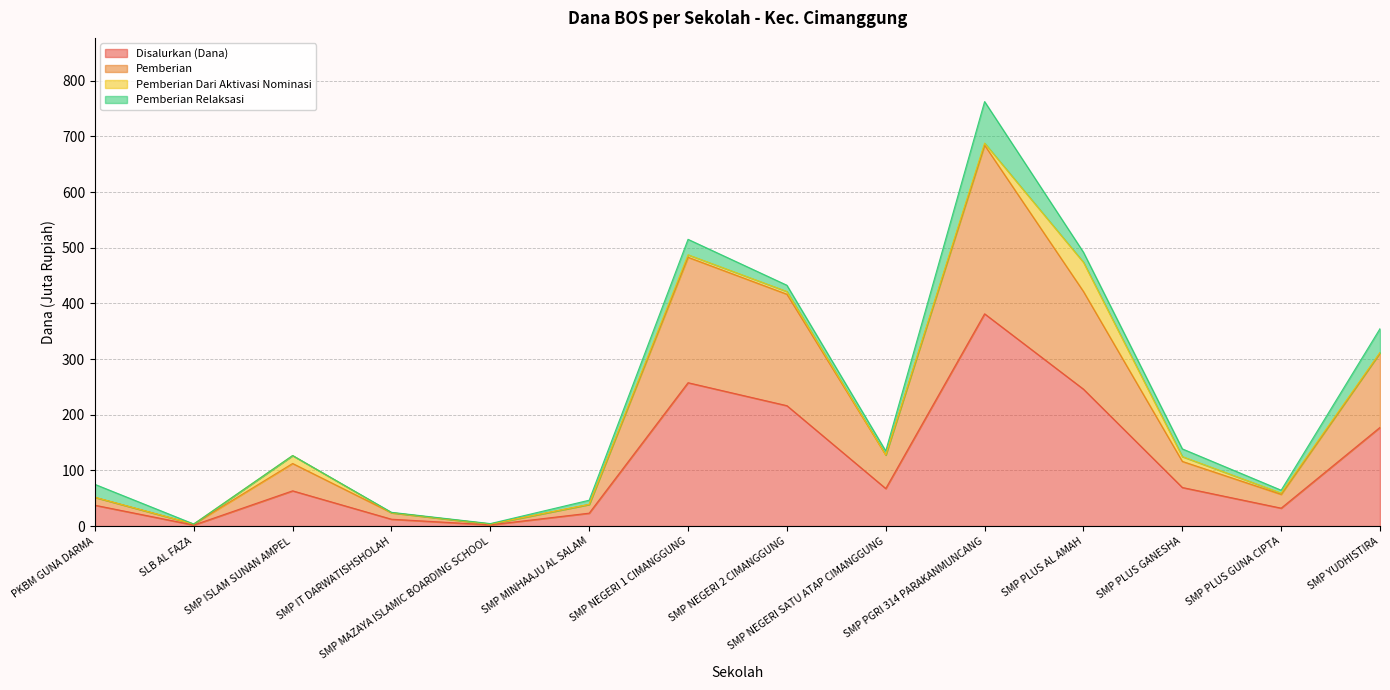

True or false: Pemberian and Disalurkan (Dana) cross at least once.

False